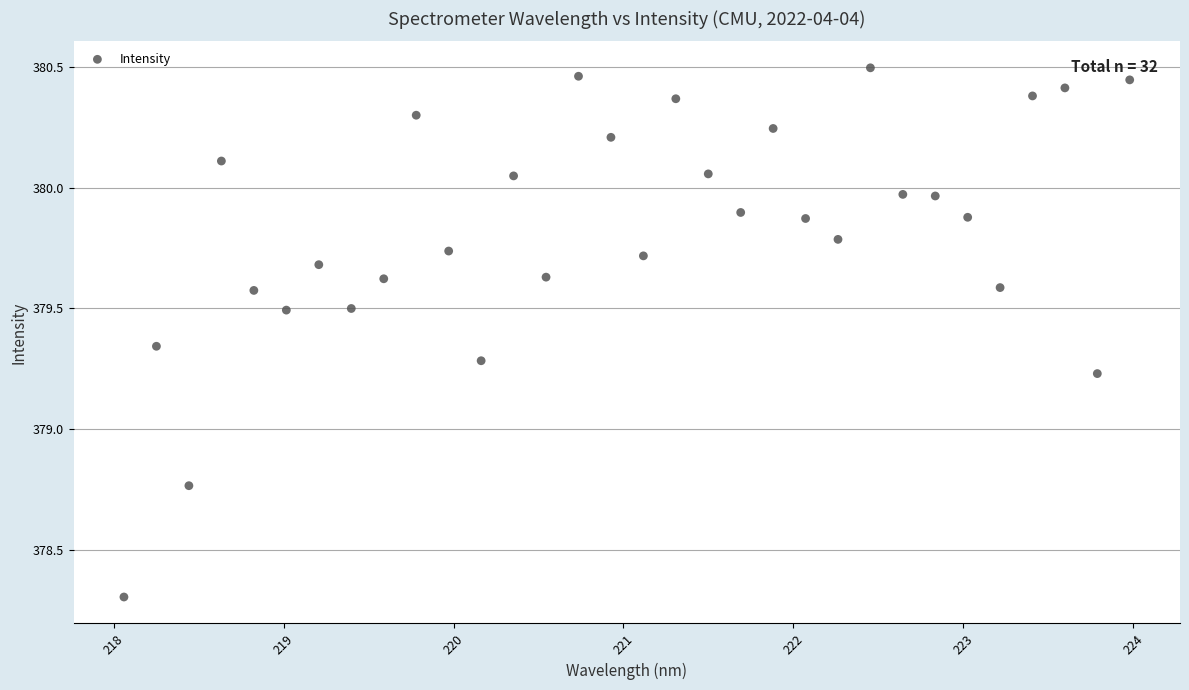

What is the range of X values (max minus min)?

5.9